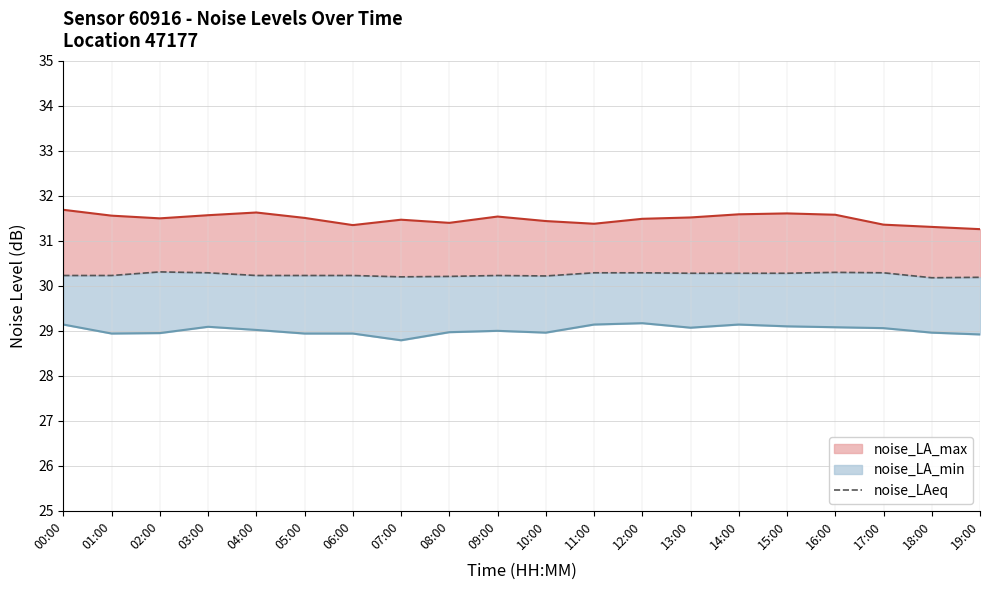

At which category does the chart reach its minimum across all series?

18:00